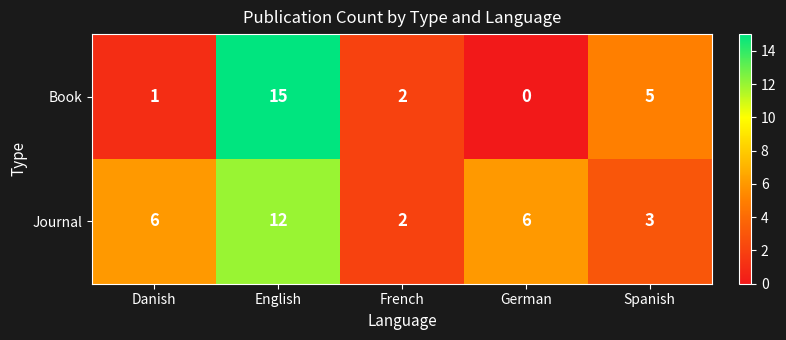

Reading left to right, list all the values displayed in this chart.

Book: Danish=1	English=15	French=2	German=0	Spanish=5
Journal: Danish=6	English=12	French=2	German=6	Spanish=3